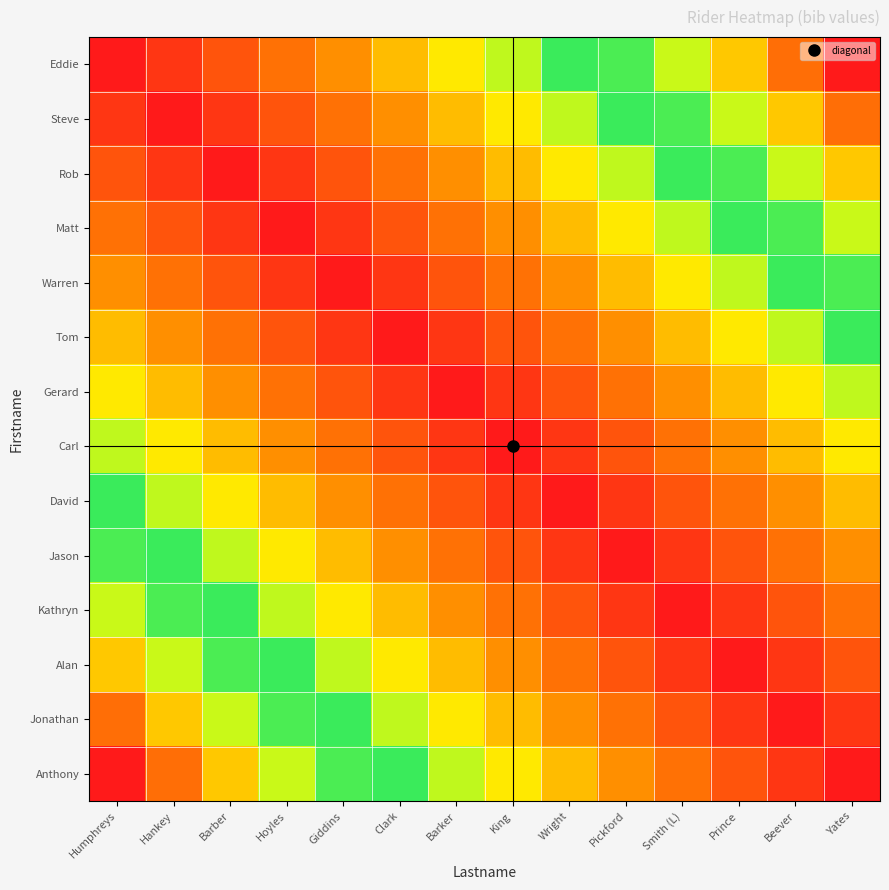

Reading left to right, transcribe all the data shown in this chart.

Eddie: Humphreys=0	Hankey=1	Barber=2	Hoyles=3	Giddins=4	Clark=5	Barker=6	King=7	Wright=8	Pickford=9	Smith (L)=10	Prince=11	Beever=12	Yates=13
Steve: Humphreys=1	Hankey=0	Barber=1	Hoyles=2	Giddins=3	Clark=4	Barker=5	King=6	Wright=7	Pickford=8	Smith (L)=9	Prince=10	Beever=11	Yates=12
Rob: Humphreys=2	Hankey=1	Barber=0	Hoyles=1	Giddins=2	Clark=3	Barker=4	King=5	Wright=6	Pickford=7	Smith (L)=8	Prince=9	Beever=10	Yates=11
Matt: Humphreys=3	Hankey=2	Barber=1	Hoyles=0	Giddins=1	Clark=2	Barker=3	King=4	Wright=5	Pickford=6	Smith (L)=7	Prince=8	Beever=9	Yates=10
Warren: Humphreys=4	Hankey=3	Barber=2	Hoyles=1	Giddins=0	Clark=1	Barker=2	King=3	Wright=4	Pickford=5	Smith (L)=6	Prince=7	Beever=8	Yates=9
Tom: Humphreys=5	Hankey=4	Barber=3	Hoyles=2	Giddins=1	Clark=0	Barker=1	King=2	Wright=3	Pickford=4	Smith (L)=5	Prince=6	Beever=7	Yates=8
Gerard: Humphreys=6	Hankey=5	Barber=4	Hoyles=3	Giddins=2	Clark=1	Barker=0	King=1	Wright=2	Pickford=3	Smith (L)=4	Prince=5	Beever=6	Yates=7
Carl: Humphreys=7	Hankey=6	Barber=5	Hoyles=4	Giddins=3	Clark=2	Barker=1	King=0	Wright=1	Pickford=2	Smith (L)=3	Prince=4	Beever=5	Yates=6
David: Humphreys=8	Hankey=7	Barber=6	Hoyles=5	Giddins=4	Clark=3	Barker=2	King=1	Wright=0	Pickford=1	Smith (L)=2	Prince=3	Beever=4	Yates=5
Jason: Humphreys=9	Hankey=8	Barber=7	Hoyles=6	Giddins=5	Clark=4	Barker=3	King=2	Wright=1	Pickford=0	Smith (L)=1	Prince=2	Beever=3	Yates=4
Kathryn: Humphreys=10	Hankey=9	Barber=8	Hoyles=7	Giddins=6	Clark=5	Barker=4	King=3	Wright=2	Pickford=1	Smith (L)=0	Prince=1	Beever=2	Yates=3
Alan: Humphreys=11	Hankey=10	Barber=9	Hoyles=8	Giddins=7	Clark=6	Barker=5	King=4	Wright=3	Pickford=2	Smith (L)=1	Prince=0	Beever=1	Yates=2
Jonathan: Humphreys=12	Hankey=11	Barber=10	Hoyles=9	Giddins=8	Clark=7	Barker=6	King=5	Wright=4	Pickford=3	Smith (L)=2	Prince=1	Beever=0	Yates=1
Anthony: Humphreys=13	Hankey=12	Barber=11	Hoyles=10	Giddins=9	Clark=8	Barker=7	King=6	Wright=5	Pickford=4	Smith (L)=3	Prince=2	Beever=1	Yates=0